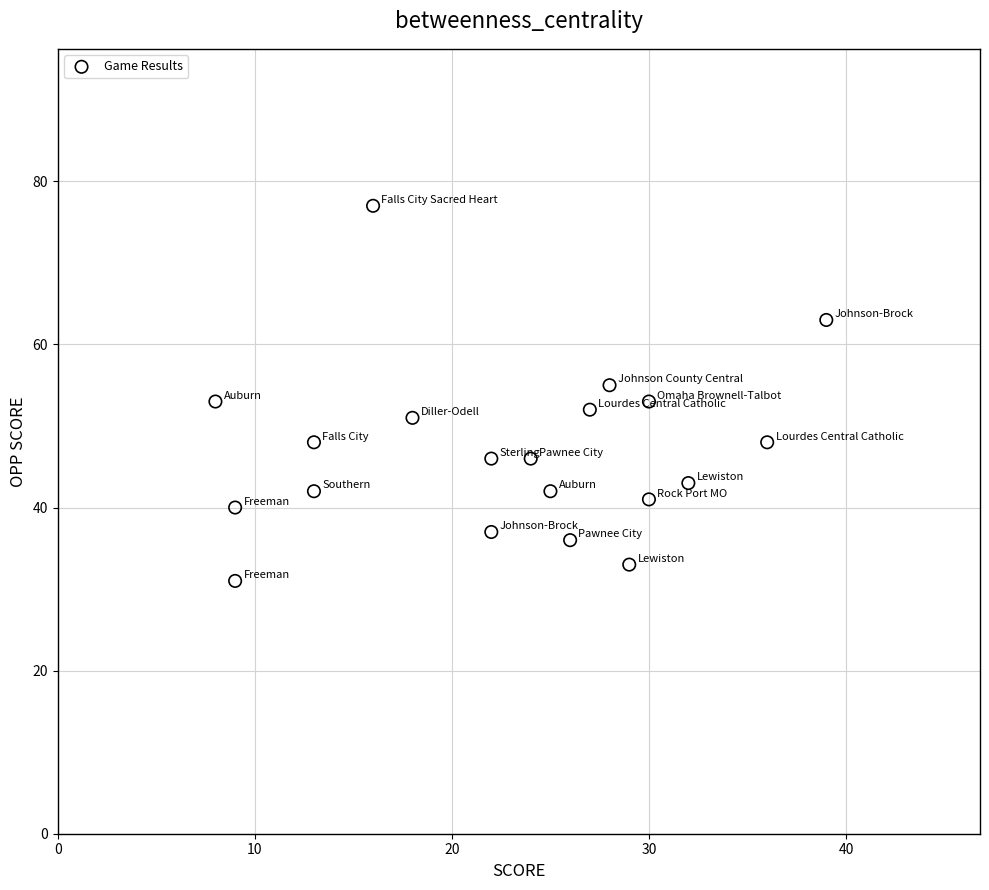

What is the range of Y values (max minus min)?

46